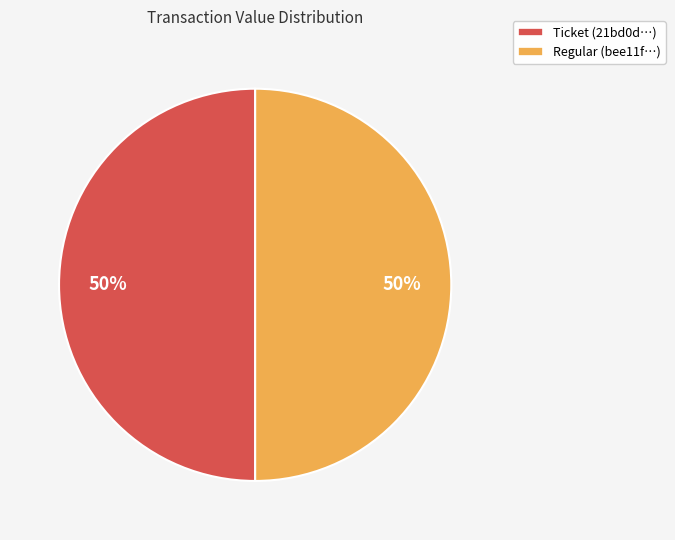

What percentage is the Ticket (21bd0d…) slice, to the nearest percent?

50%